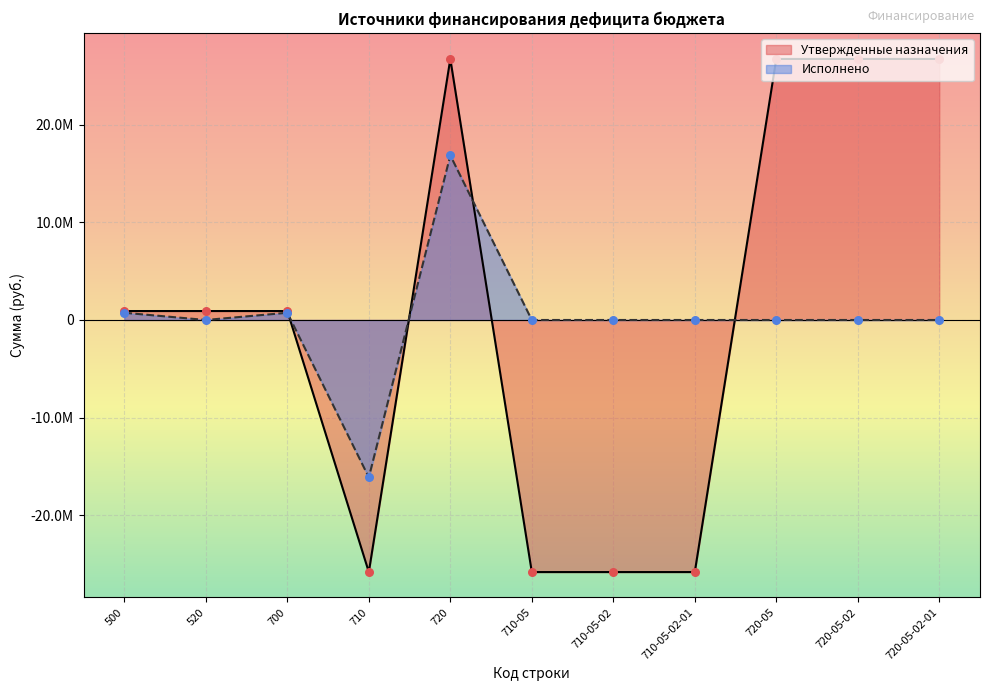

What is the total value across all series at 700?

1657355.2